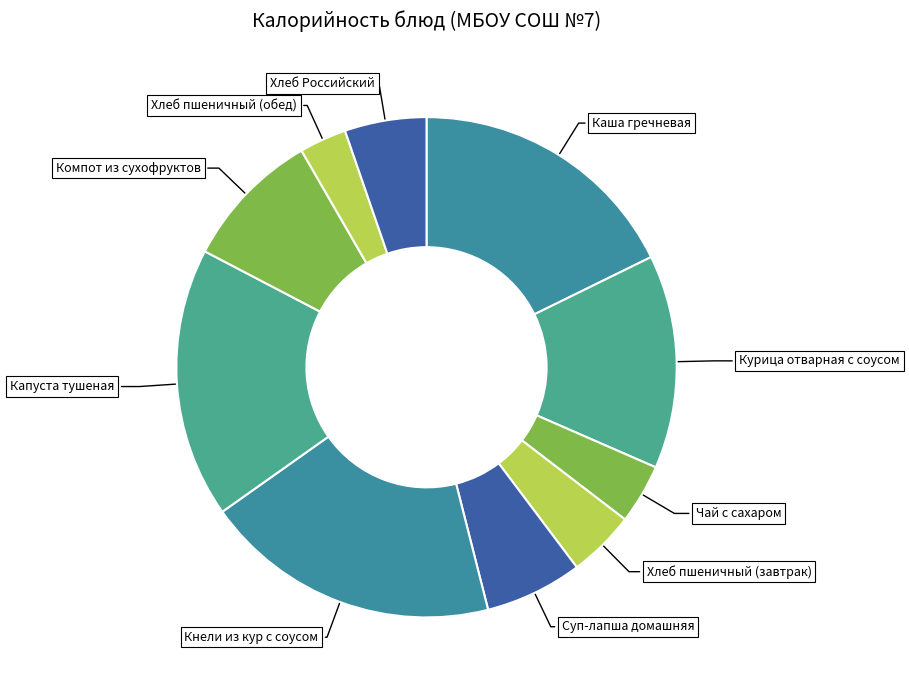

How many segments does this pie chart have?

10